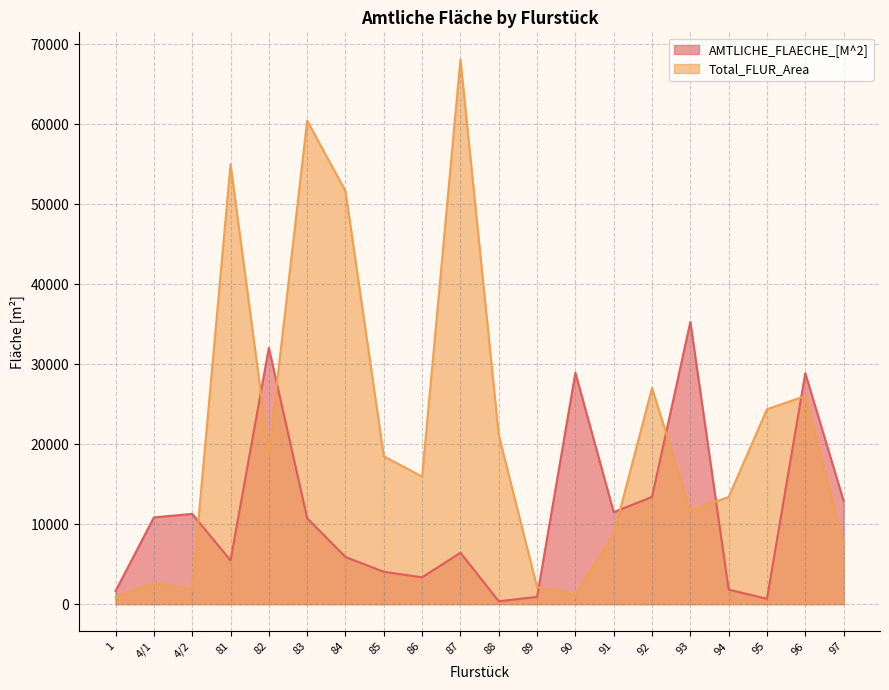

What is the approximate value of Total_FLUR_Area at 1, to the nearest 100?

900